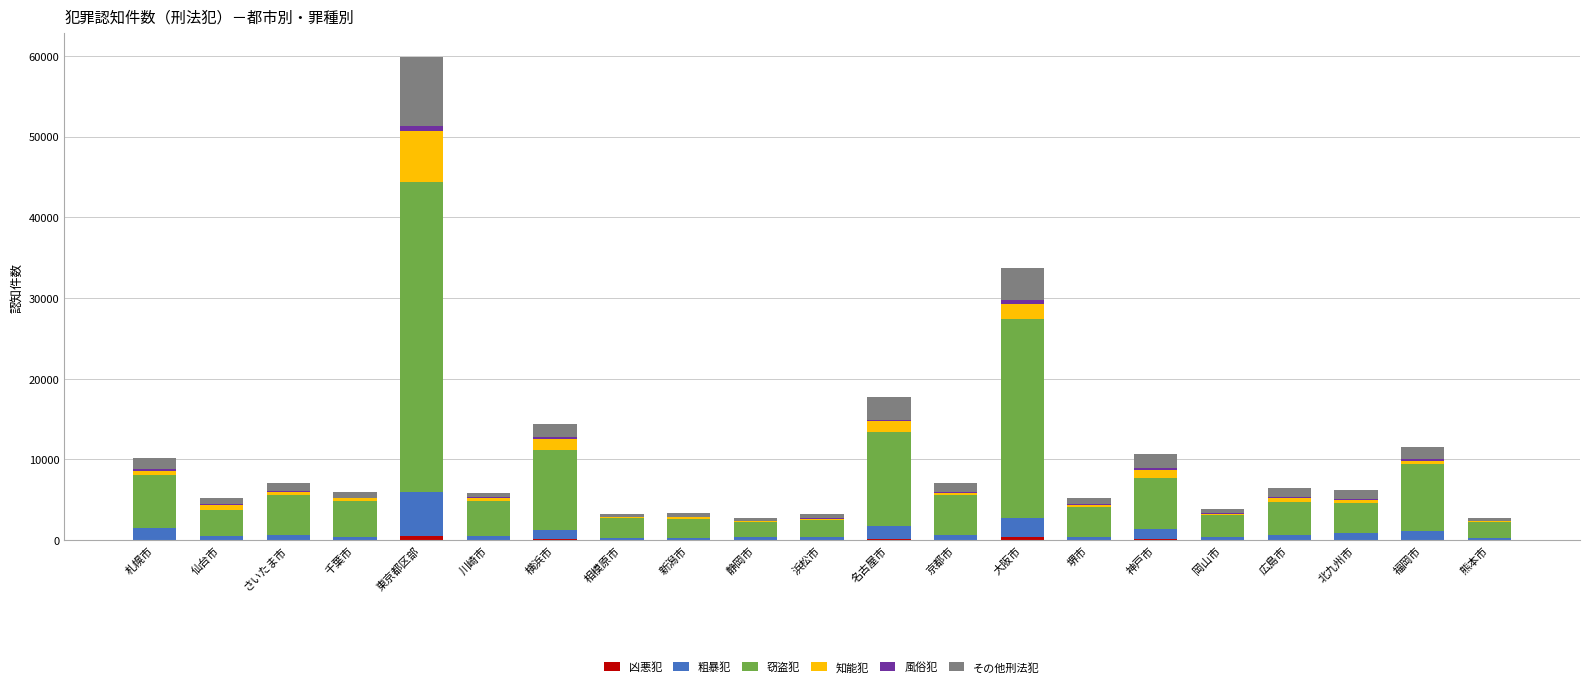

At which category is the sum across all series the highest?

東京都区部